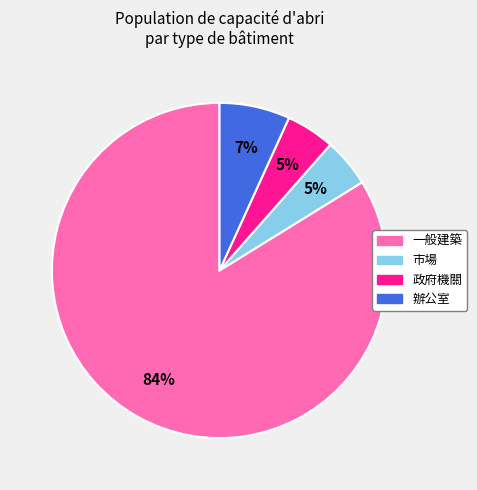

Count the number of slices in the pie.

4